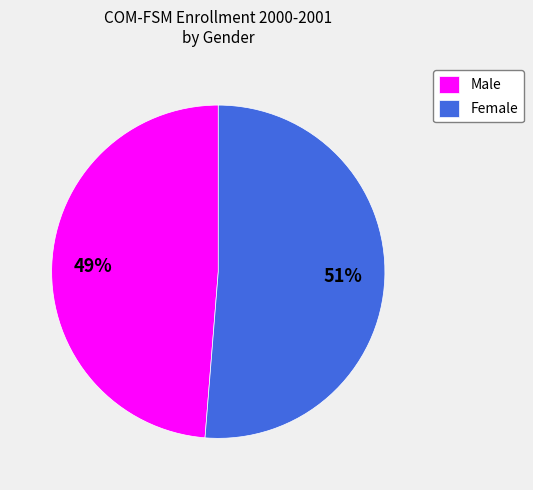

Combined, do Male and Female account for over 50%?

Yes